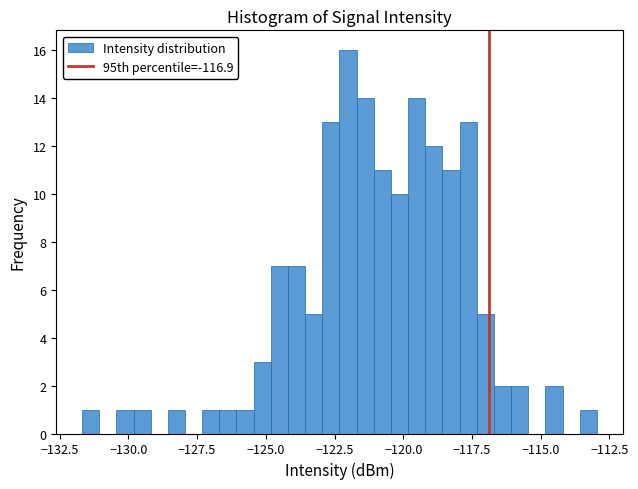

Read against the x-axis, roughly where is the centre of the tallest bar?

-122.0